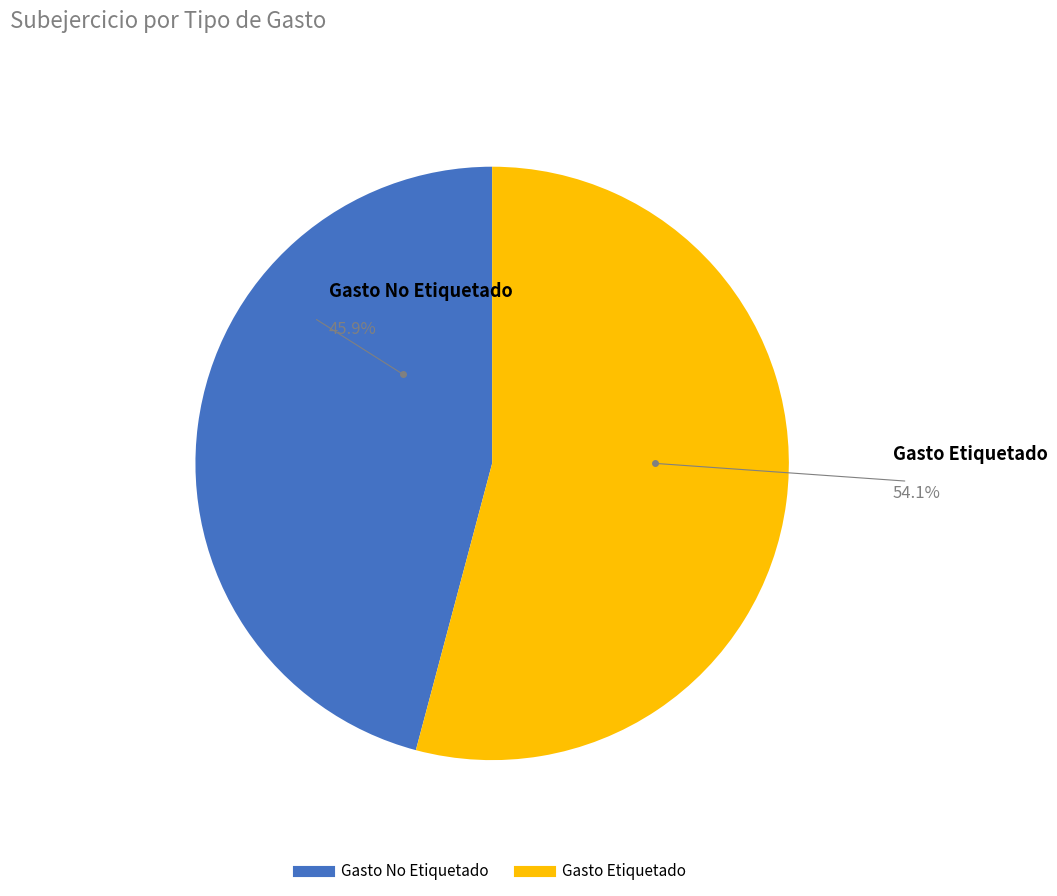

How many slices are in this pie chart?

2